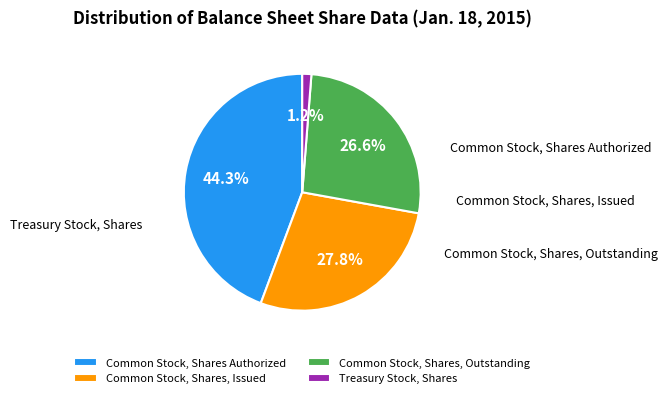

Which category has the biggest portion of the pie?

Common Stock, Shares Authorized